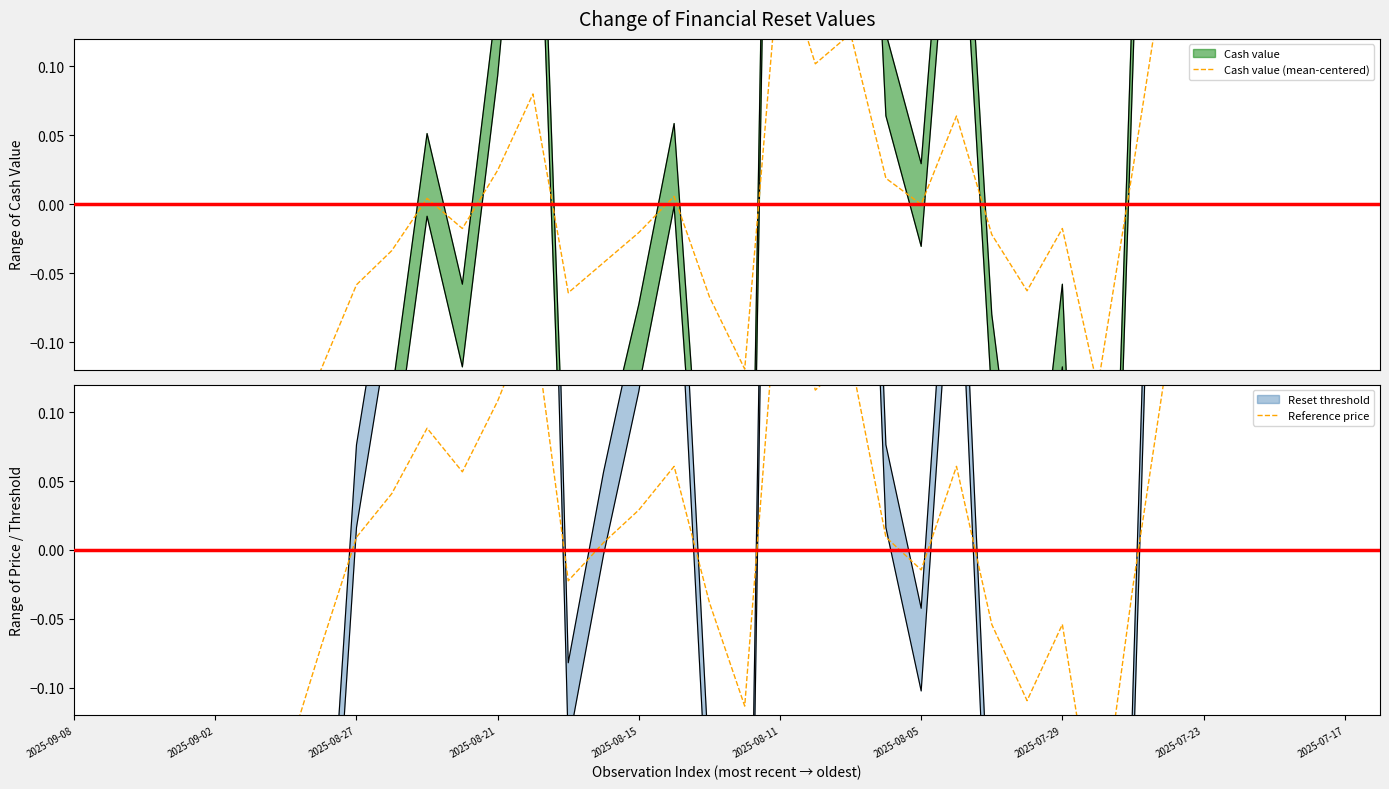

In Reference price, how many points are higher than both neighbors (excluding endpoints)?

9